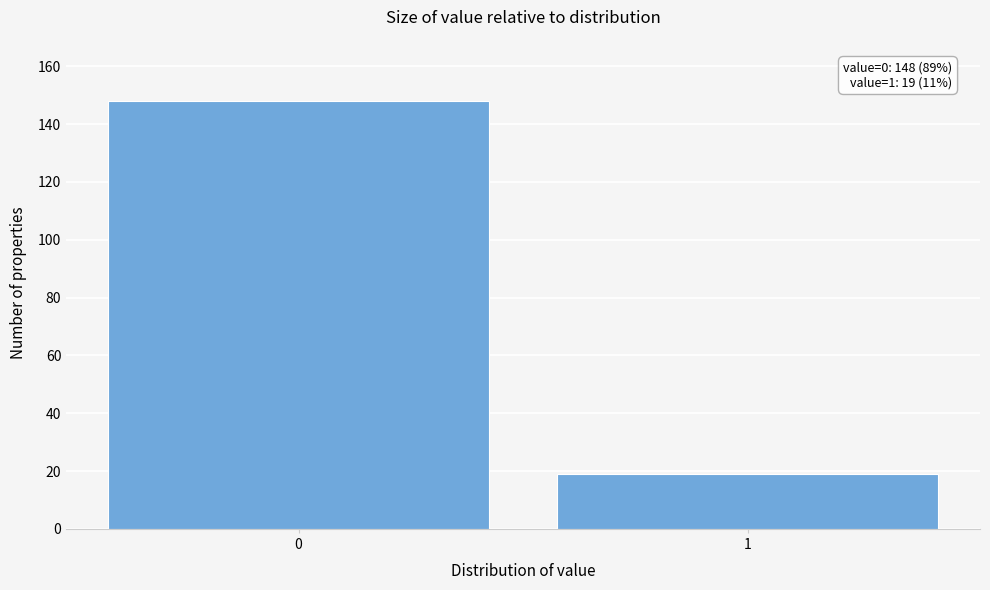

Reading left to right, what are all the values shown in this chart?

148	19